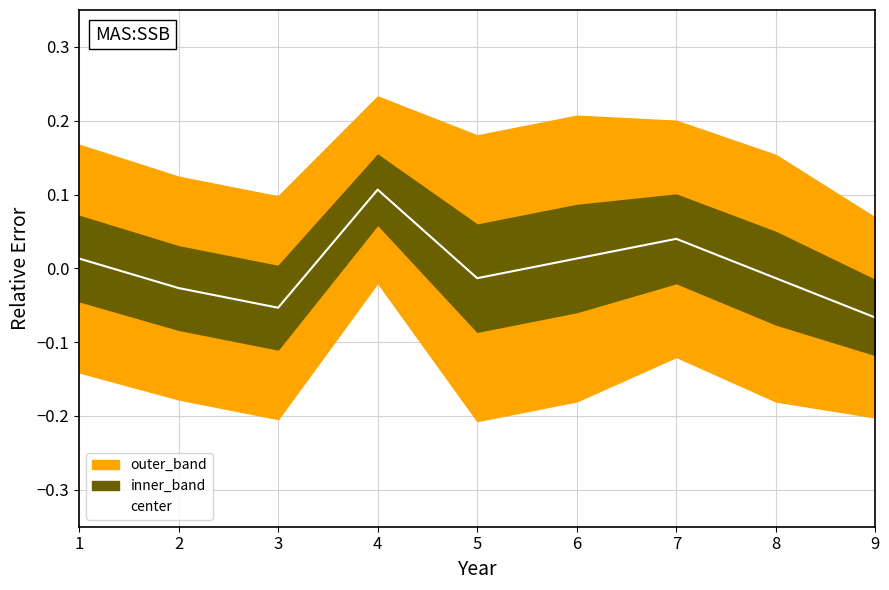

Reading left to right, list all the values displayed in this chart.

1=0.0	2=-0.0	3=-0.1	4=0.1	5=-0.0	6=0.0	7=0.0	8=-0.0	9=-0.1